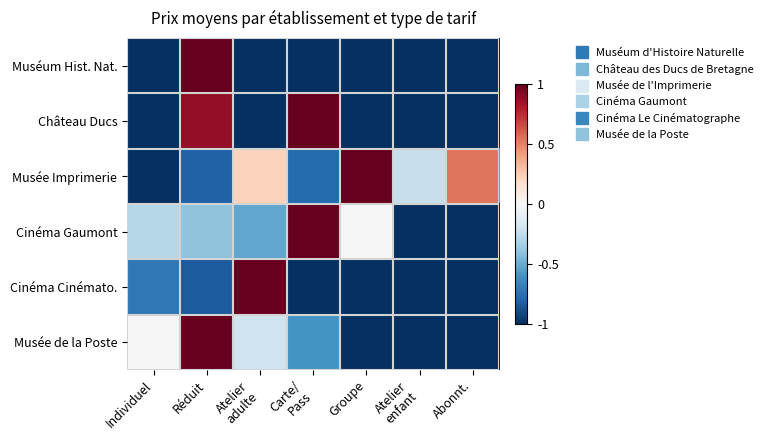

Reading left to right, transcribe all the data shown in this chart.

Muséum Hist. Nat.: Individuel=-1.0	Réduit=1.0	Atelier
adulte=-1.0	Carte/
Pass=-1.0	Groupe=-1.0	Atelier
enfant=-1.0	Abonnt.=-1.0
Château Ducs: Individuel=-1.0	Réduit=0.9	Atelier
adulte=-1.0	Carte/
Pass=1.0	Groupe=-1.0	Atelier
enfant=-1.0	Abonnt.=-1.0
Musée Imprimerie: Individuel=-1.0	Réduit=-0.8	Atelier
adulte=0.2	Carte/
Pass=-0.8	Groupe=1.0	Atelier
enfant=-0.2	Abonnt.=0.5
Cinéma Gaumont: Individuel=-0.3	Réduit=-0.4	Atelier
adulte=-0.5	Carte/
Pass=1.0	Groupe=-0.0	Atelier
enfant=-1.0	Abonnt.=-1.0
Cinéma Cinémato.: Individuel=-0.7	Réduit=-0.8	Atelier
adulte=1.0	Carte/
Pass=-1.0	Groupe=-1.0	Atelier
enfant=-1.0	Abonnt.=-1.0
Musée de la Poste: Individuel=0.0	Réduit=1.0	Atelier
adulte=-0.2	Carte/
Pass=-0.6	Groupe=-1.0	Atelier
enfant=-1.0	Abonnt.=-1.0